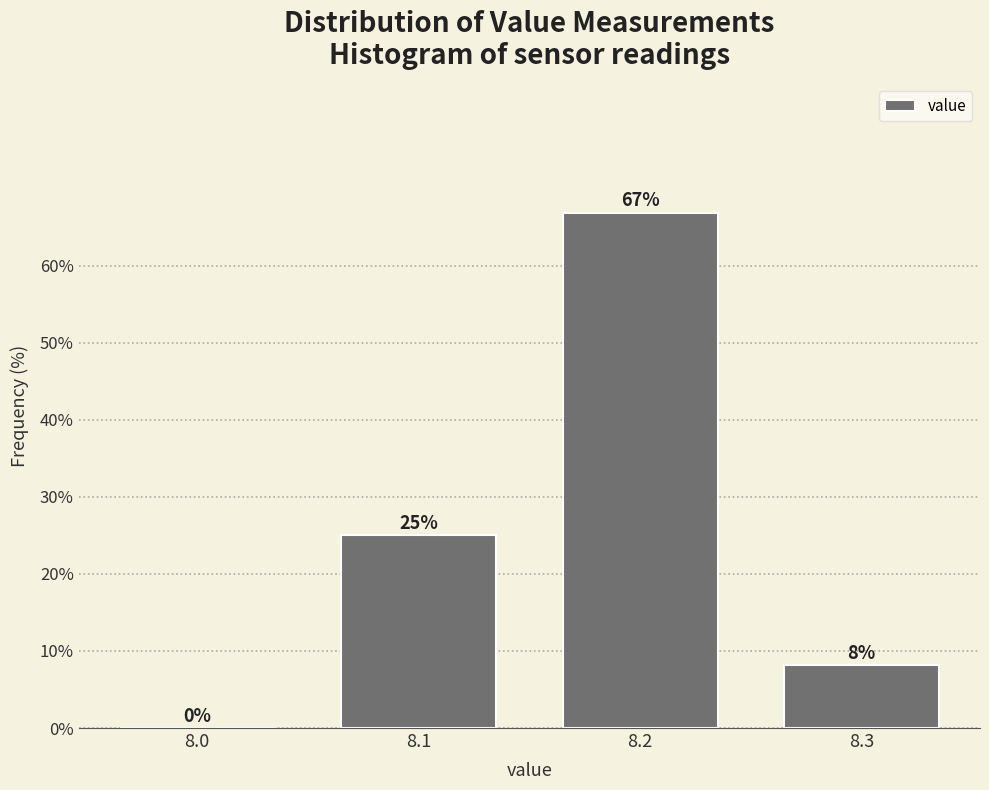

Which range on the x-axis has the tallest bar?

8.15 to 8.25